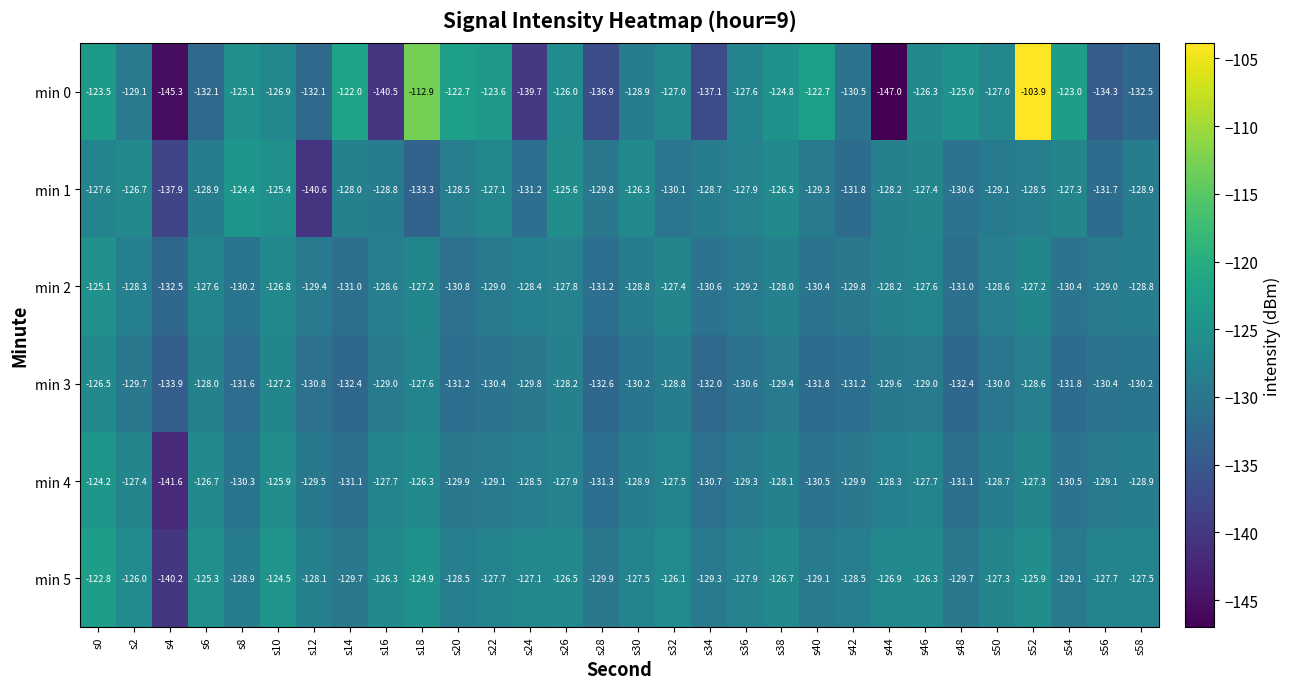

Is it true that min 4 equals -34.9 at s32?

False